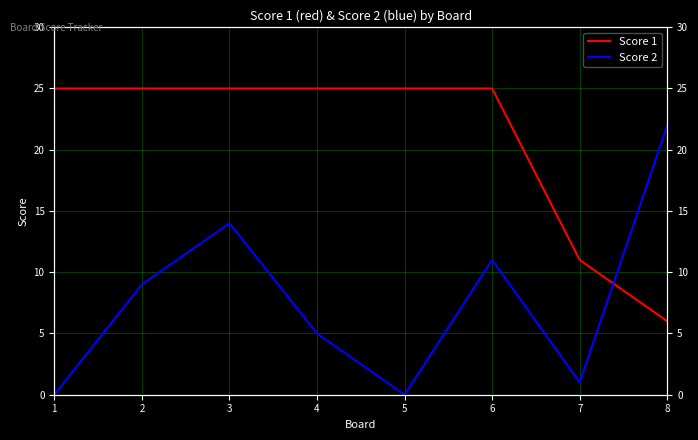

At which category is the sum across all series the highest?

3